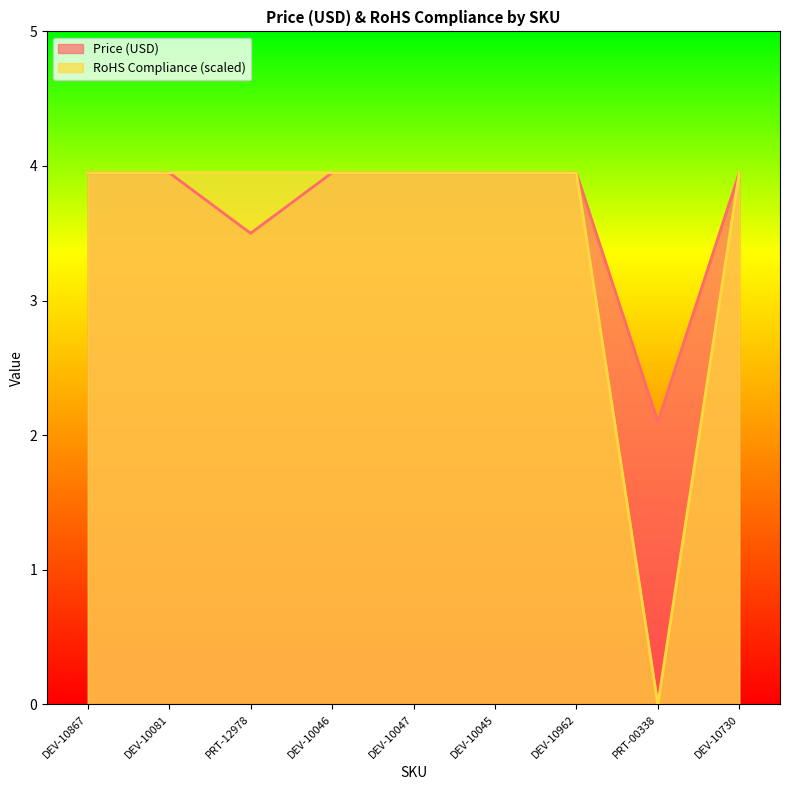

List the series in order of their peak value, lowest first.

Price (USD), RoHS Compliance